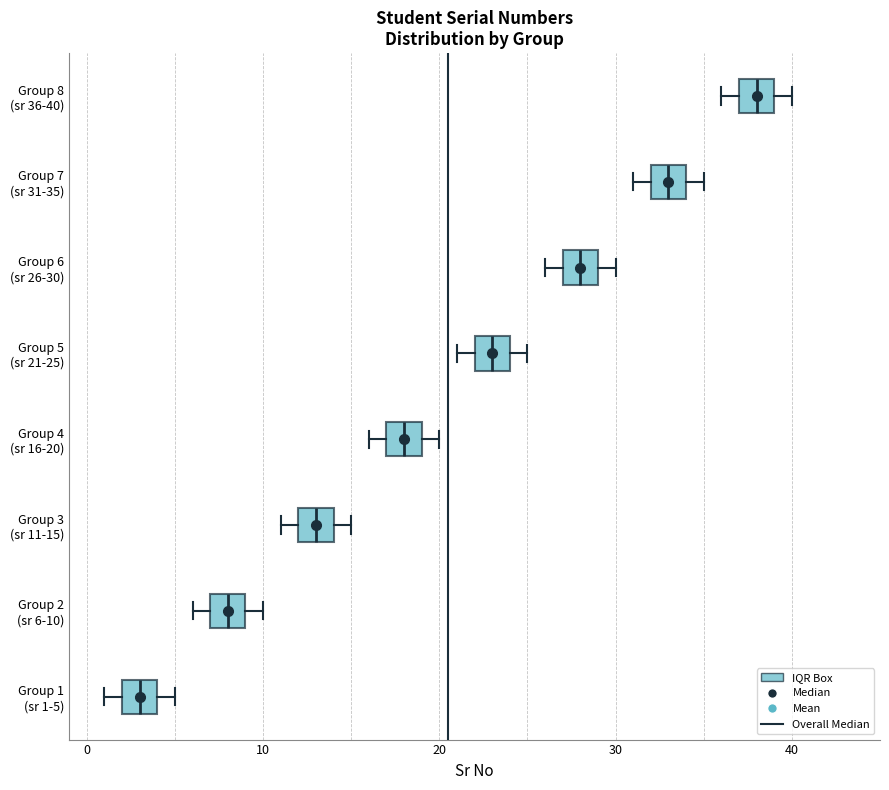

Which box has the furthest to the right median line?

Group 8 (sr 36-40)